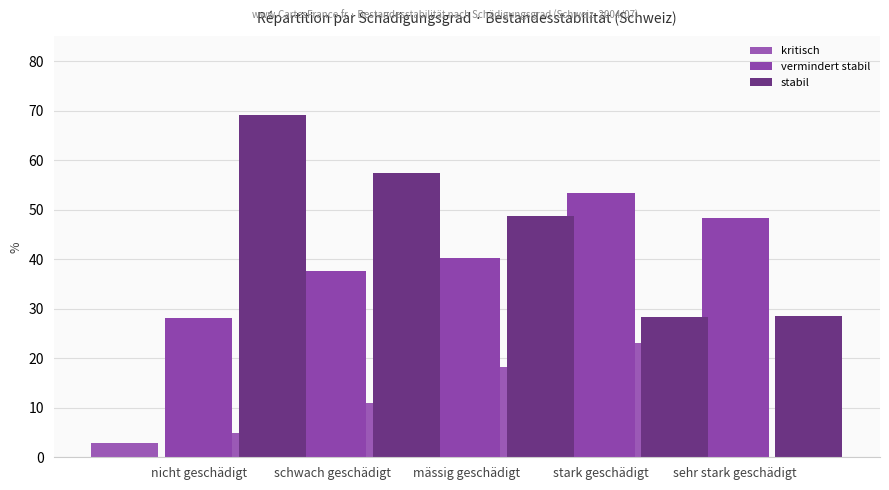

What is the average value of the stabil series?

46.4